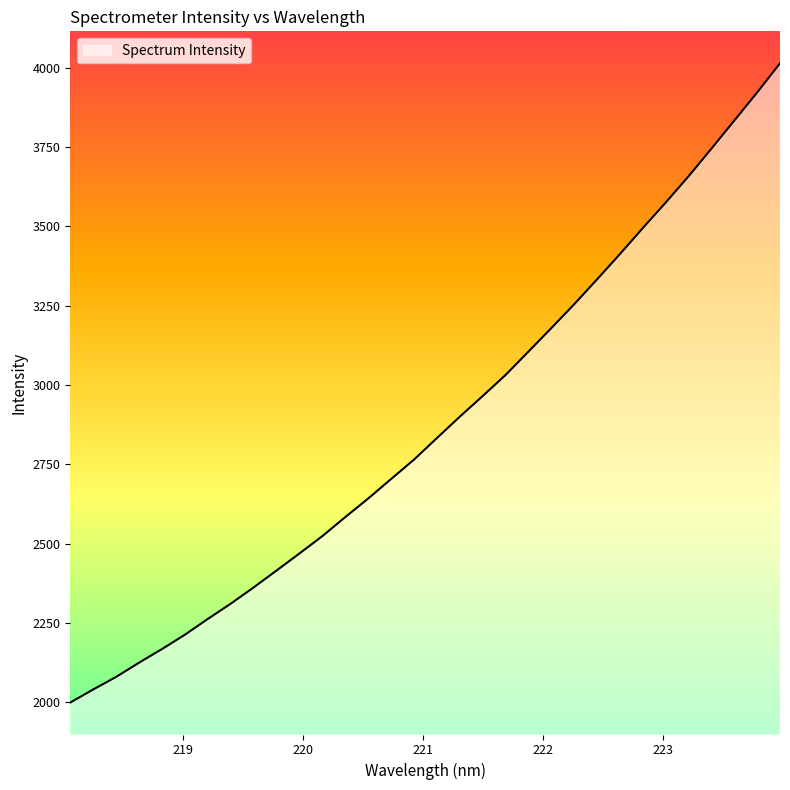

What is the greatest value displayed?

4013.6